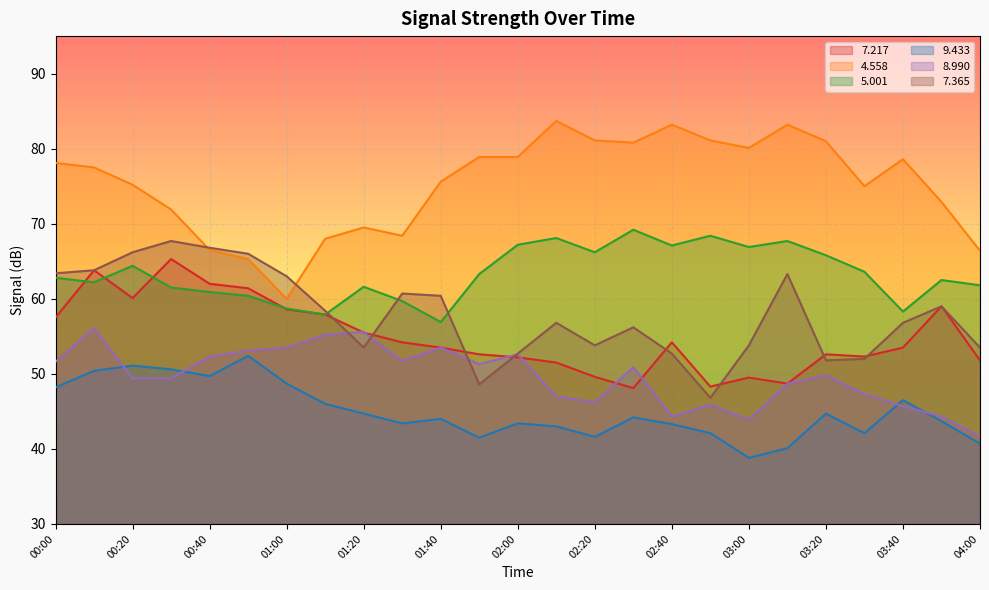

Is it true that   7.365 equals 63.4 at 00:00?

True